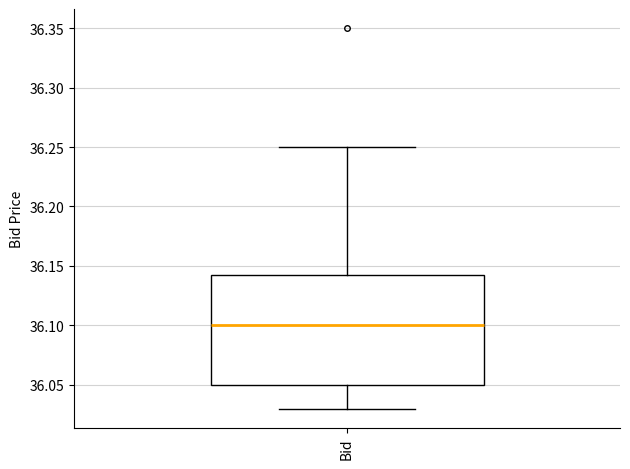

Transcribe this box plot: give where the median line is, the range the box spans, and where the two whiskers end, as read against the y-axis. The values are not printed on the chart, so give them approximately, as read against the axis.

median 36.100, box 36.050 to 36.145, whiskers 36.030 to 36.250